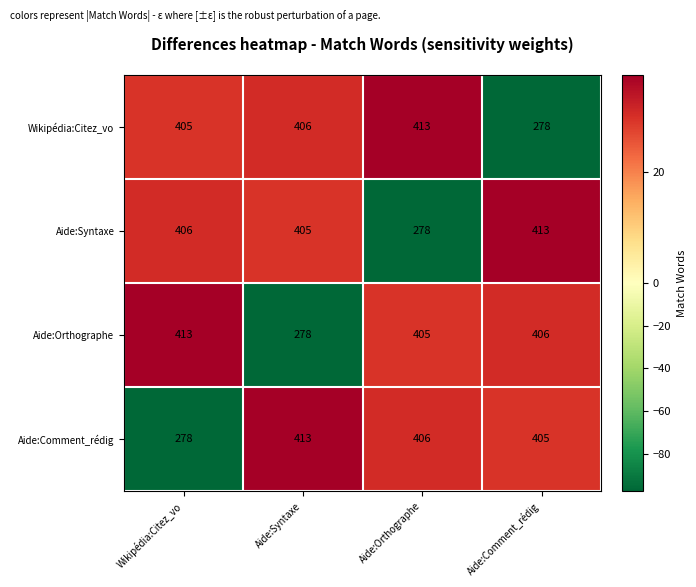

How many distinct data groups are displayed?

4